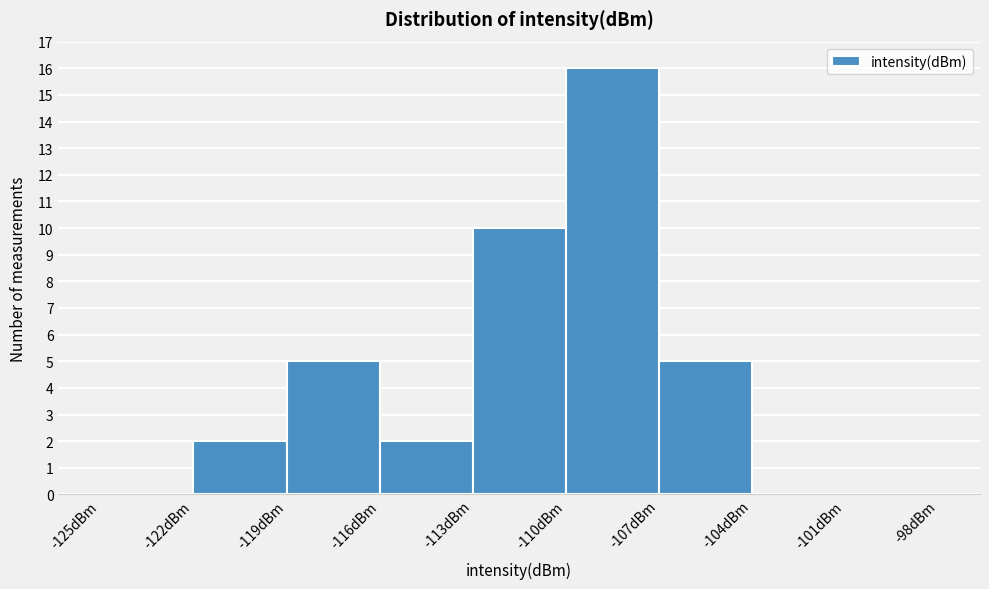

Reading left to right, list every bar in this chart as the range it spans on the x-axis followed by its height. The values are not printed on the chart, so give them approximately, as read against the axis.

-125 to -122: 0
-122 to -119: 2
-119 to -116: 5
-116 to -113: 2
-113 to -110: 10
-110 to -107: 16
-107 to -104: 5
-104 to -101: 0
-101 to -98: 0